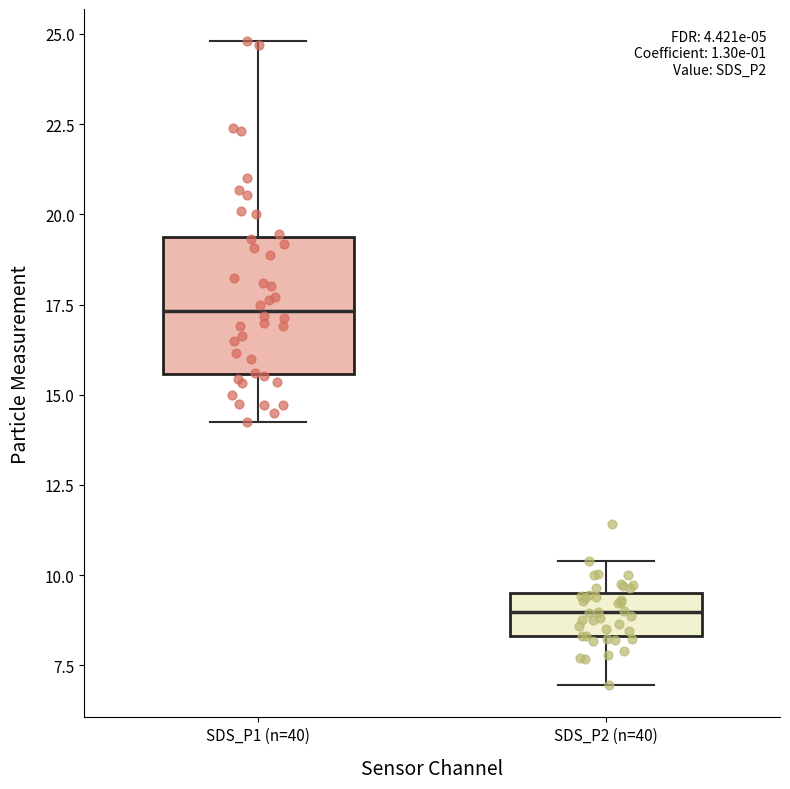

Where does the upper whisker of the box for SDS_P2 (n=40) end on the y-axis? The values are not printed on the chart, so give them approximately, as read against the axis.

10.5